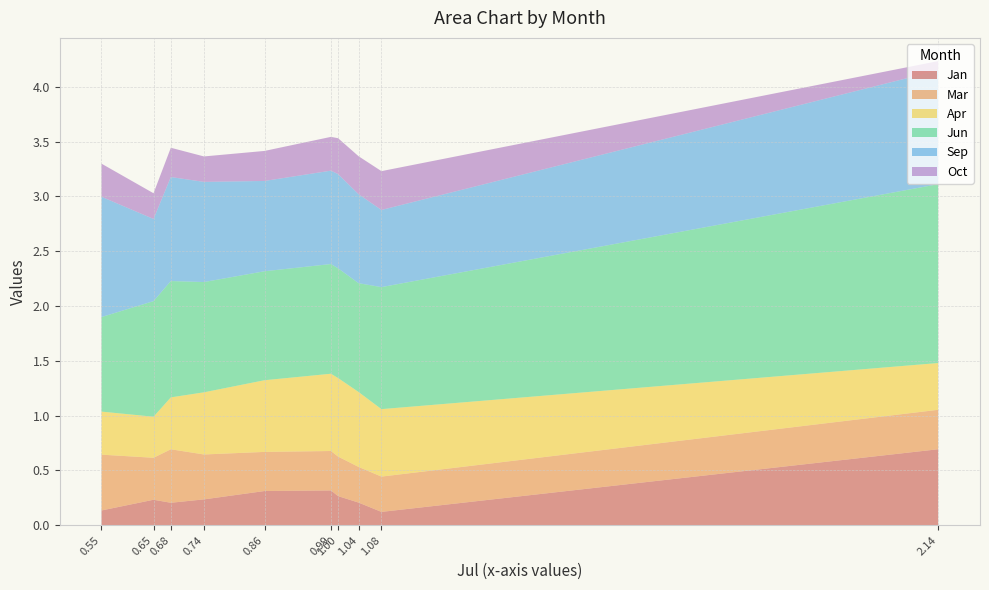

Is it true that Jan equals 0.2 at 1.04?

True